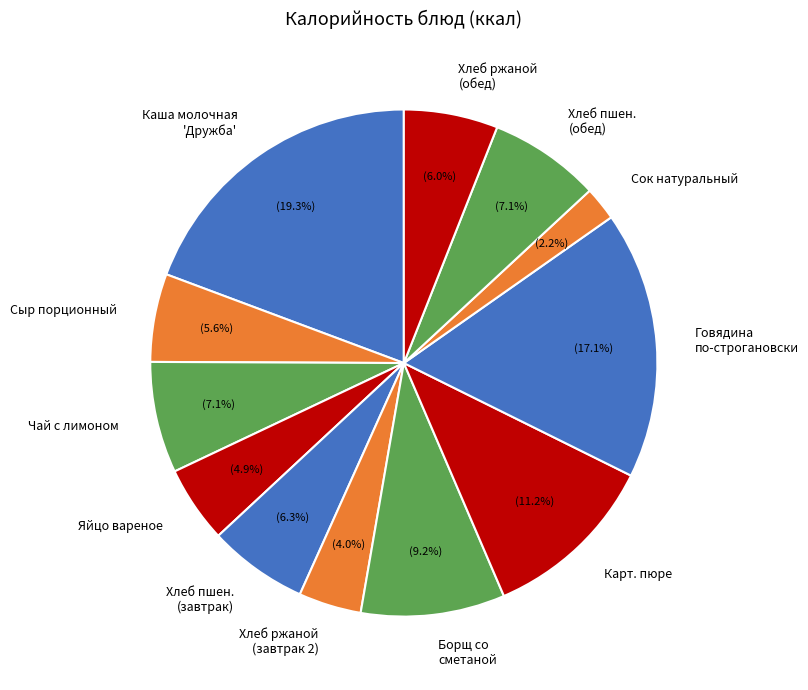

Which slice is the largest?

Каша молочная 'Дружба'